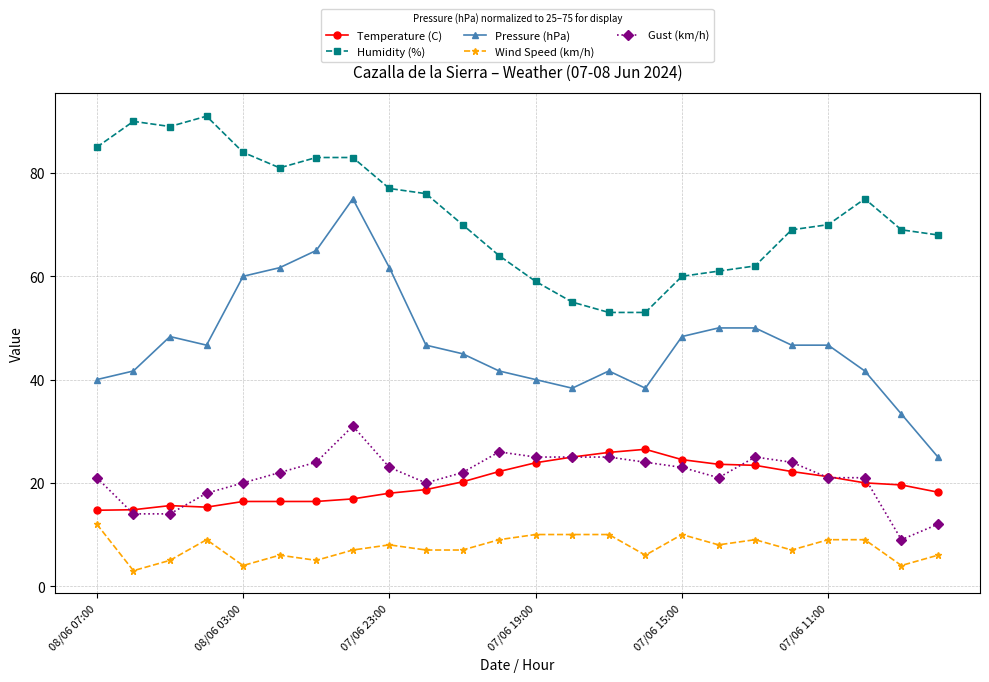

Which series has the largest range (max minus min)?

Pressure (hPa)